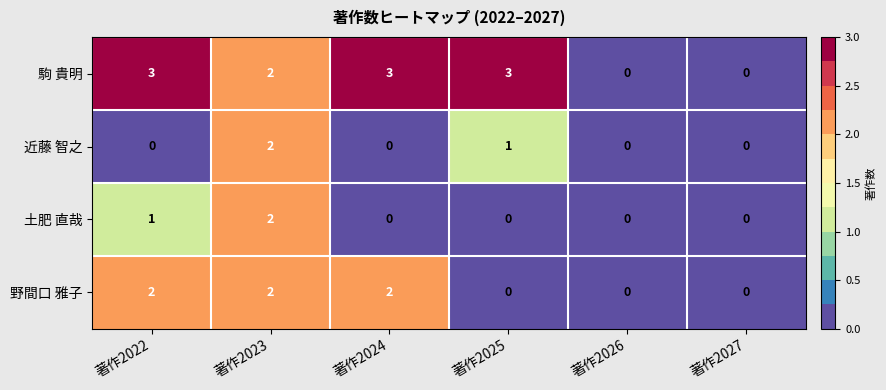

Which series has the largest total across all categories?

駒 貴明